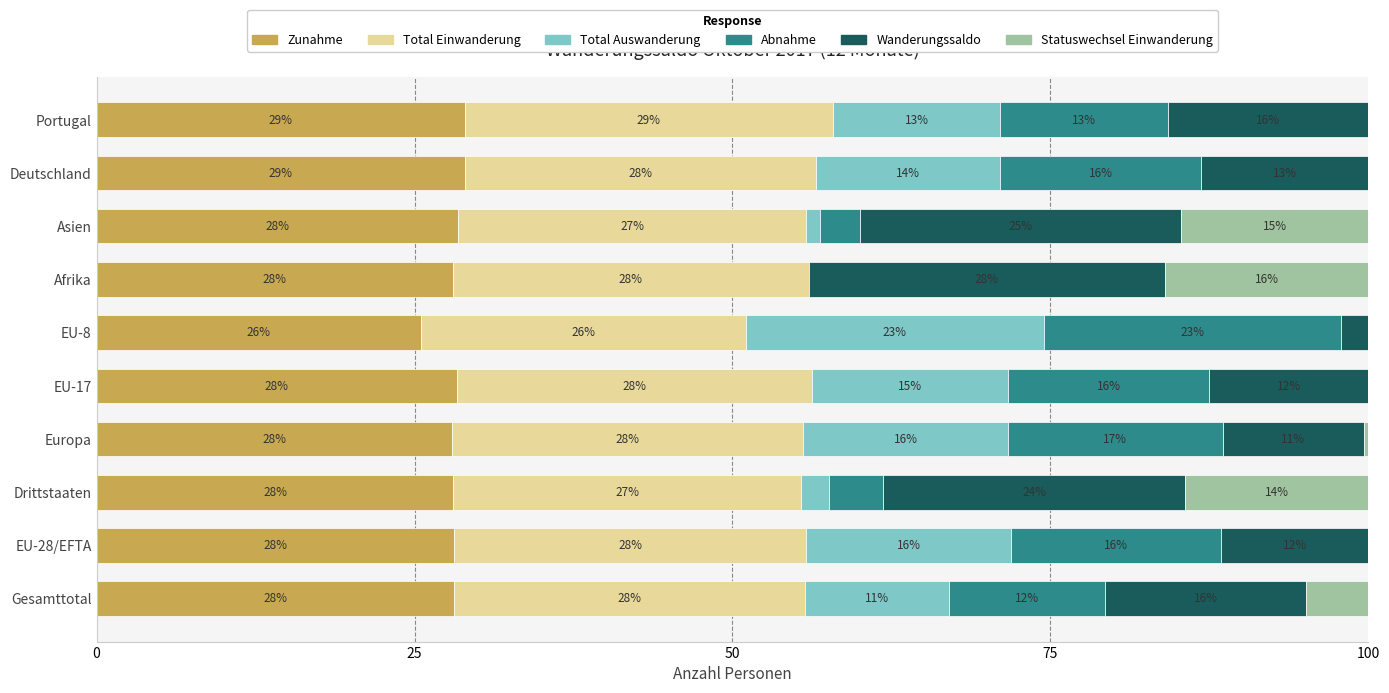

What is the approximate value of Zunahme at EU-17?

28.4